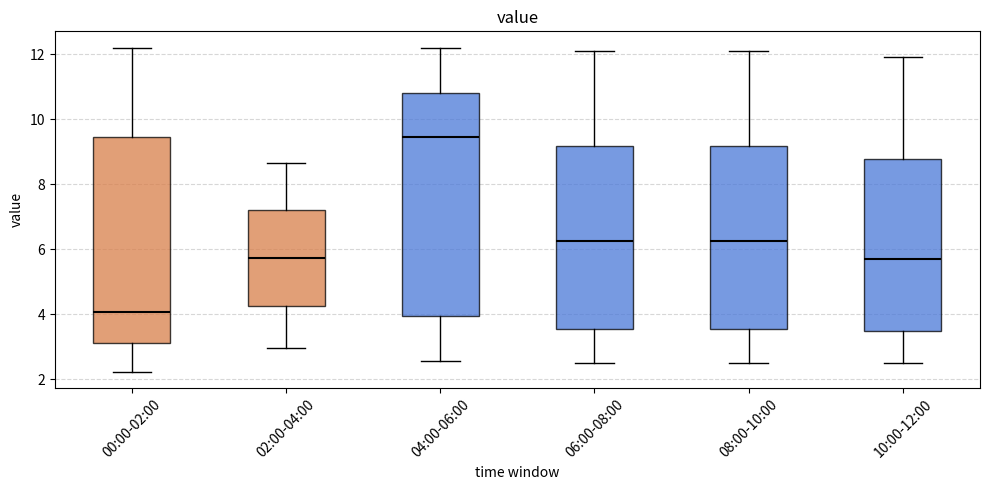

Reading left to right, read every box against the y-axis: the position of its median line, the range the box covers, and the ends of its whiskers. The values are not printed on the chart, so give them approximately, as read against the axis.

00:00-02:00: median 4.0, box 3.0 to 9.4, whiskers 2.2 to 12.2
02:00-04:00: median 5.8, box 4.2 to 7.2, whiskers 3.0 to 8.6
04:00-06:00: median 9.4, box 4.0 to 10.8, whiskers 2.6 to 12.2
06:00-08:00: median 6.2, box 3.6 to 9.2, whiskers 2.6 to 12.2
08:00-10:00: median 6.2, box 3.6 to 9.2, whiskers 2.6 to 12.2
10:00-12:00: median 5.8, box 3.4 to 8.8, whiskers 2.6 to 12.0